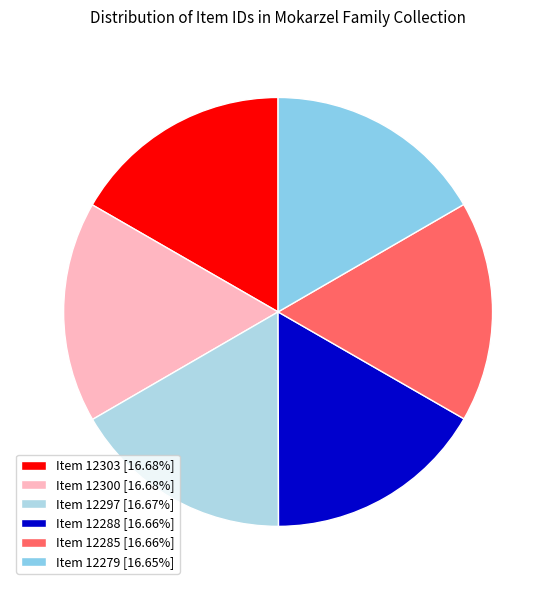

Do Item 12279 and Item 12297 together represent more than half of the pie?

No